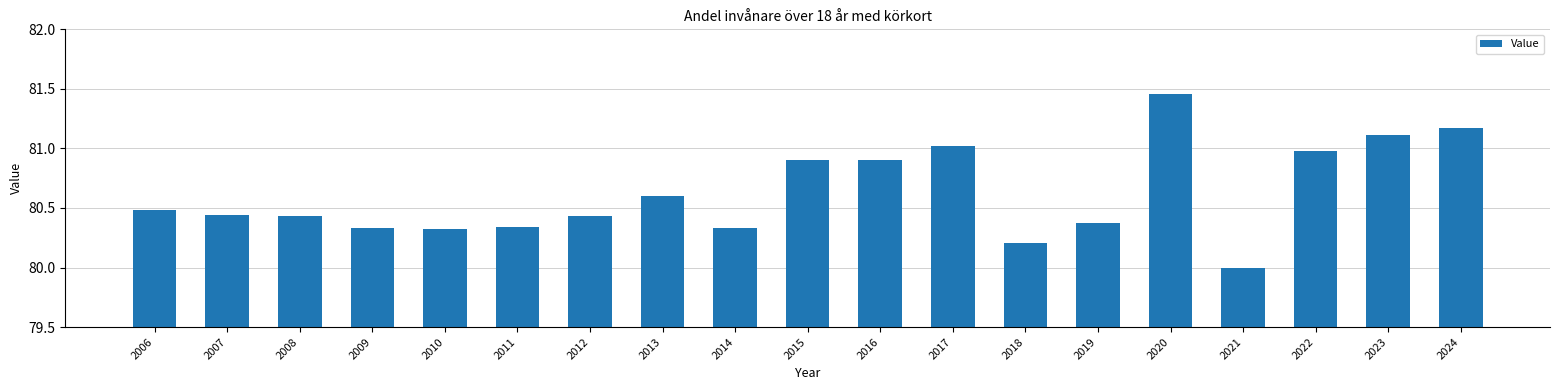

What is the change in value from 2006 to 2015?

+0.4